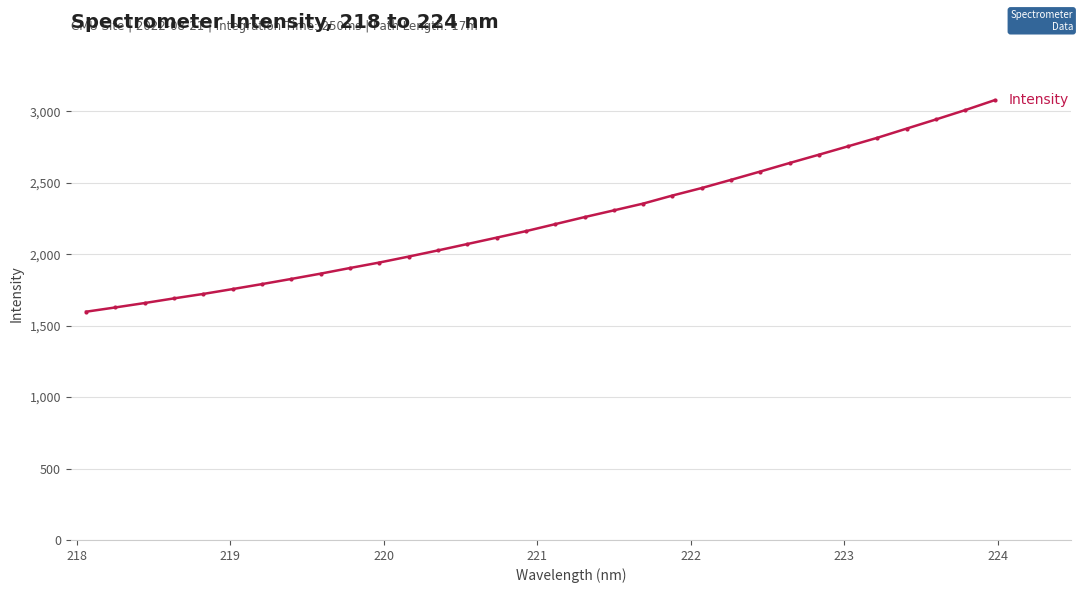

What is the value of the 23rd point from the left?

2520.6